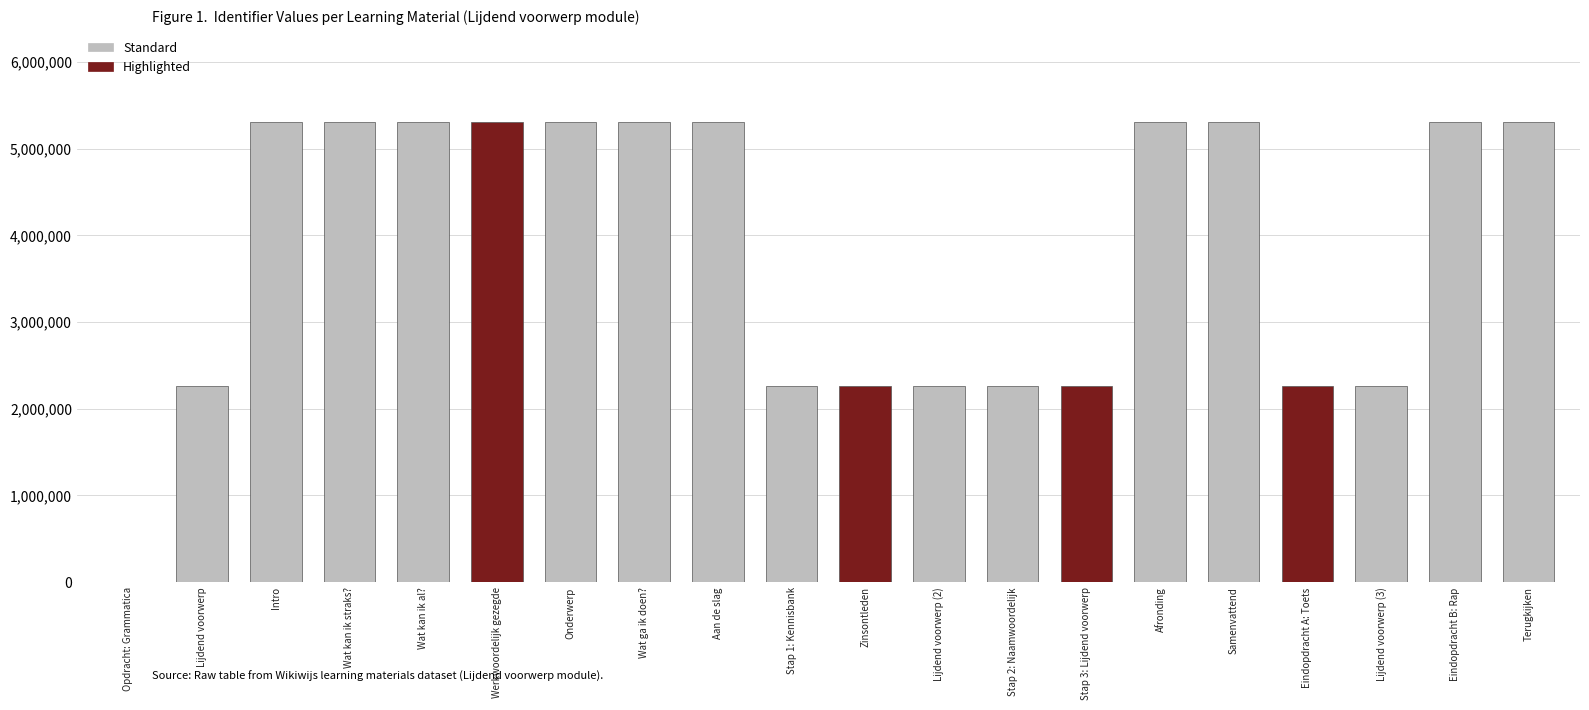

What is the label of the 4th bar from the left?

Wat kan ik straks?